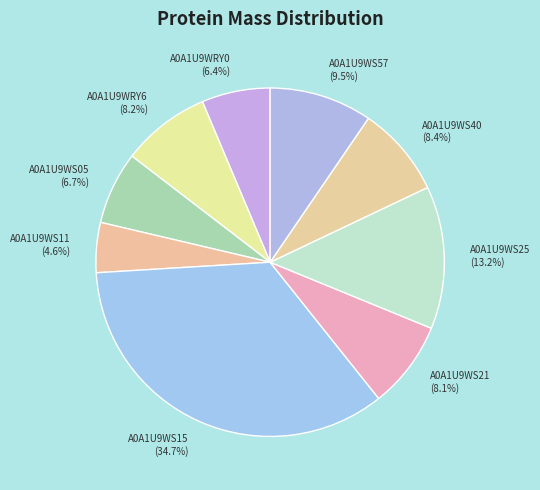

Count the number of slices in the pie.

9